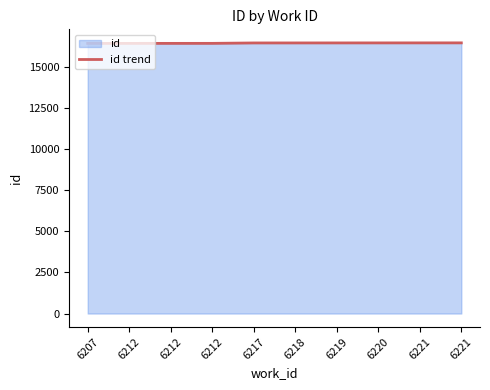

Reading left to right, transcribe all the data shown in this chart.

6207=16452	6212=16453	6212=16454	6212=16455	6217=16480	6218=16481	6219=16482	6220=16483	6221=16484	6221=16485